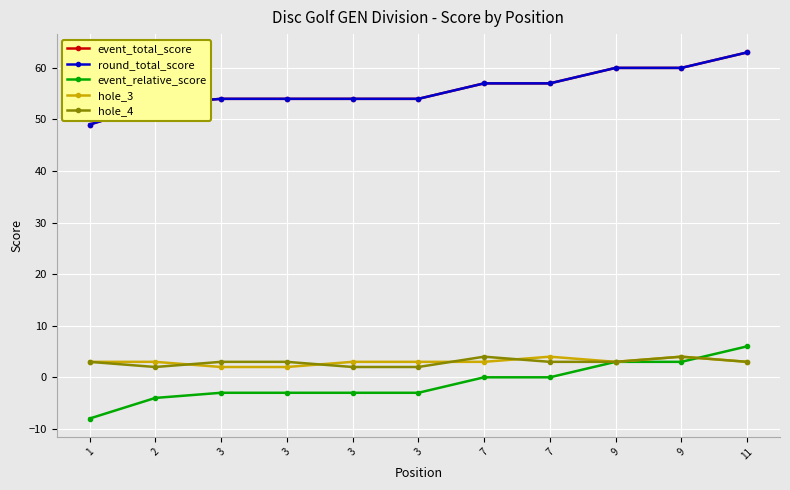

What value does the round_total_score series have at 3?

54